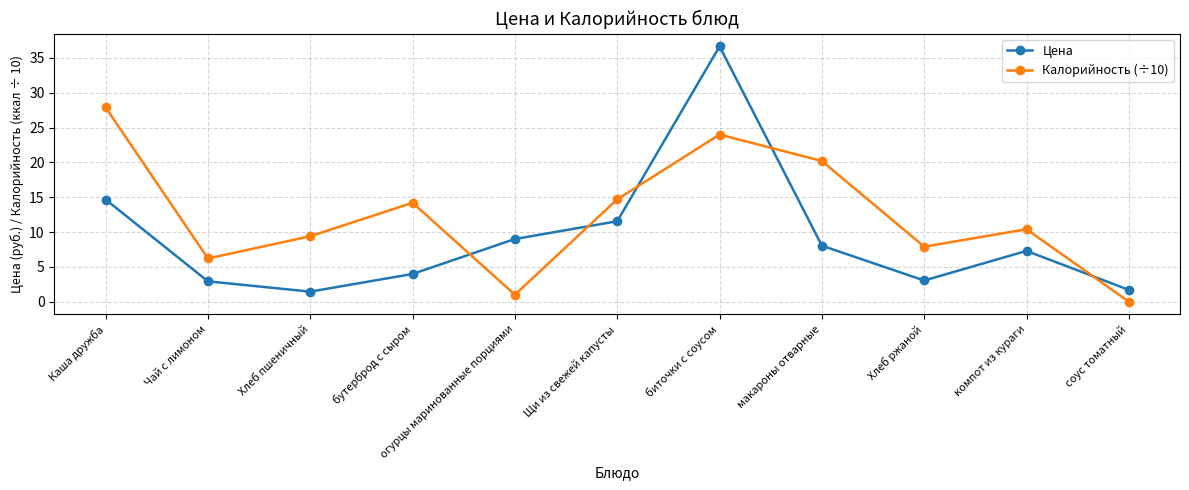

What is the difference between the Калорийность (÷10) values at макароны отварные and бутерброд с сыром?

6.0